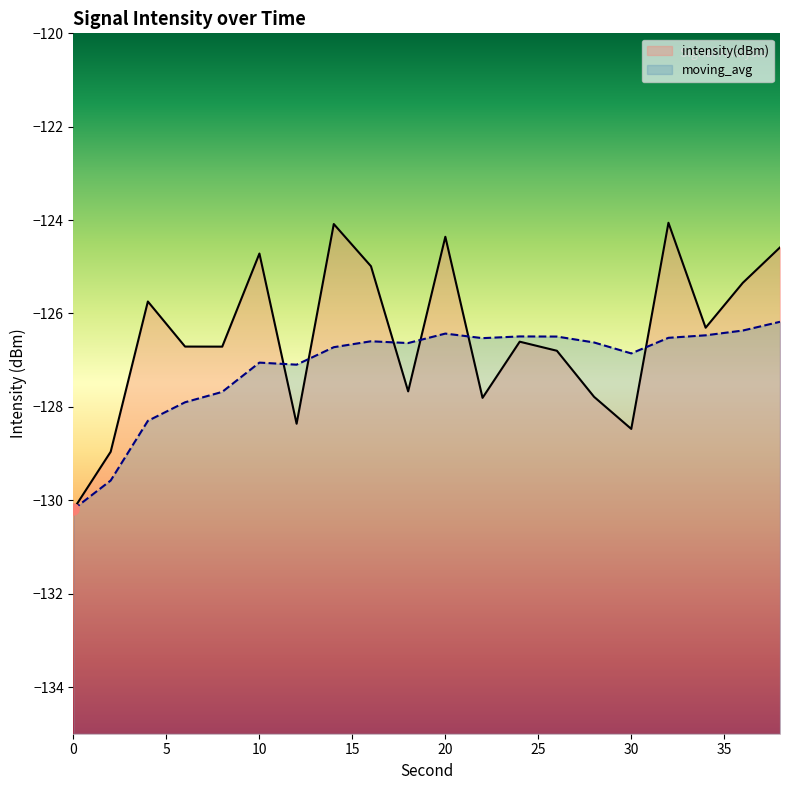

At which category does the chart reach its peak across all series?

32